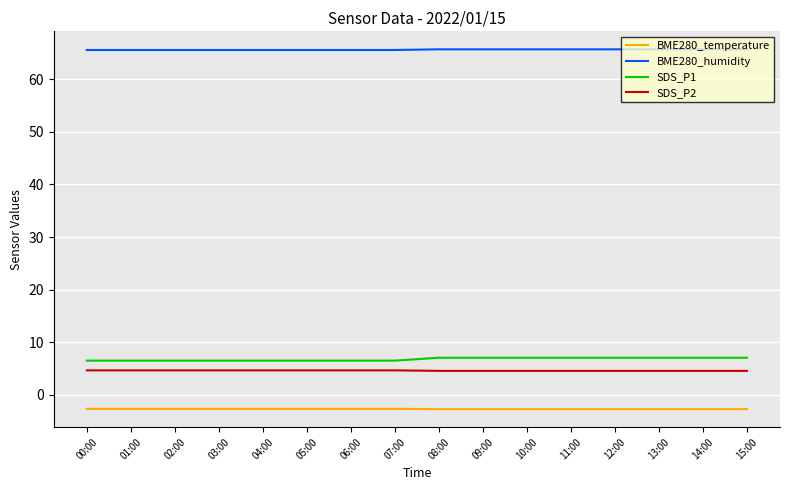

Is the value of BME280_temperature at 08:00 greater than the value of SDS_P1 at 01:00?

No